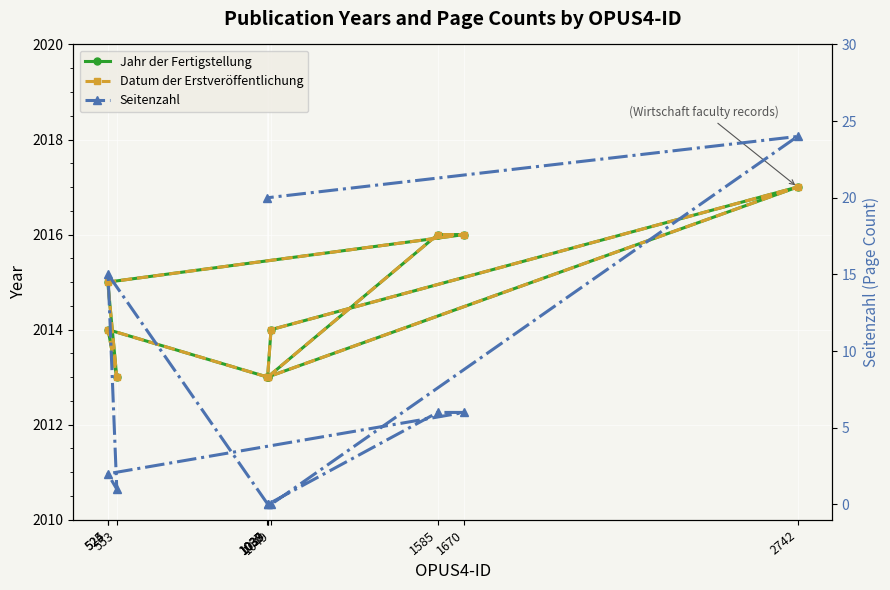

What is the difference between the Seitenzahl values at 1585 and 2742?

18